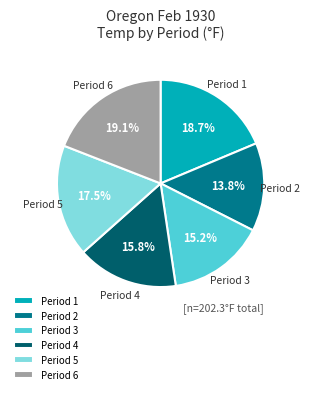

Is the sum of Period 4 and Period 5 greater than half?

No